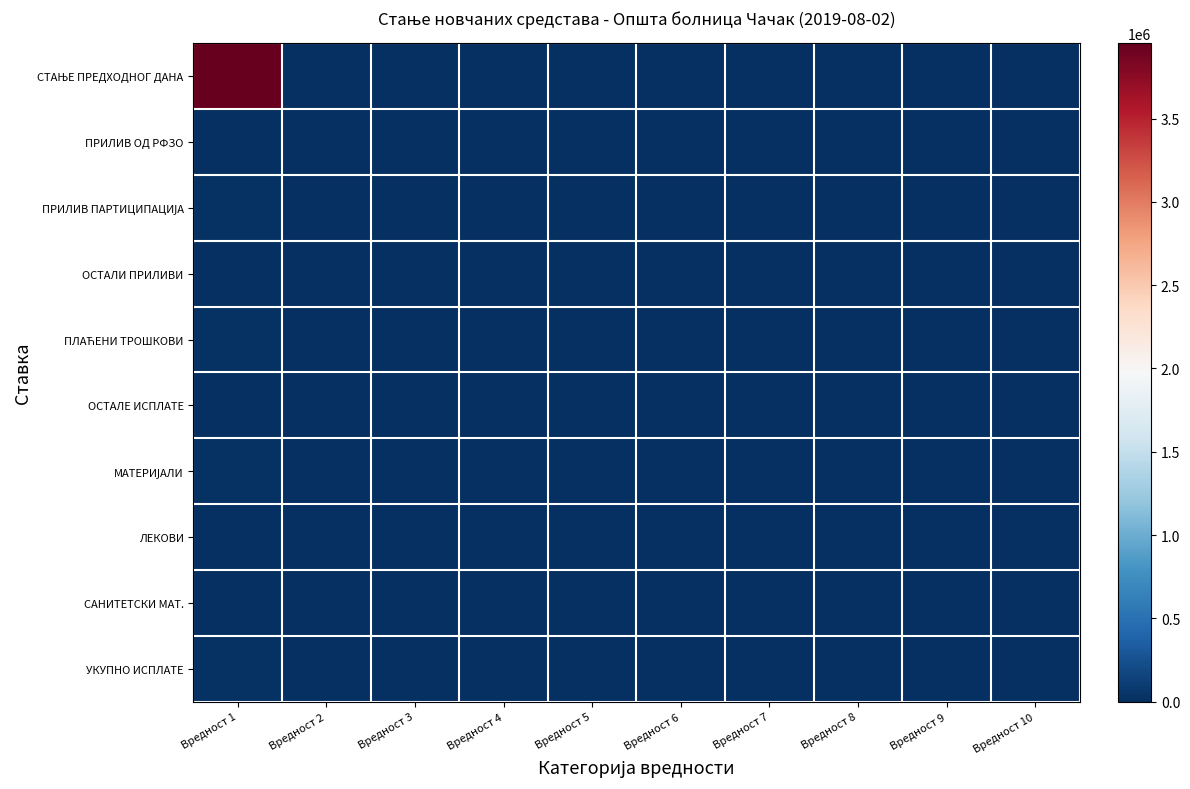

Between Вредност 5 and Вредност 2, which is larger?

Вредност 5